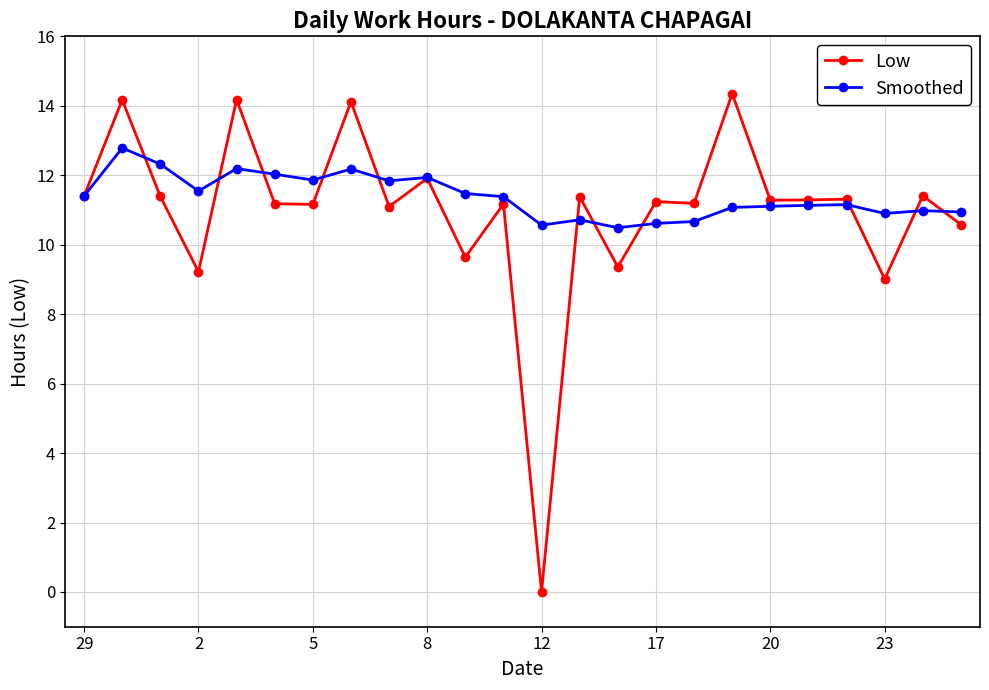

What is the difference between the second highest and minimum values in the Low series?

14.2